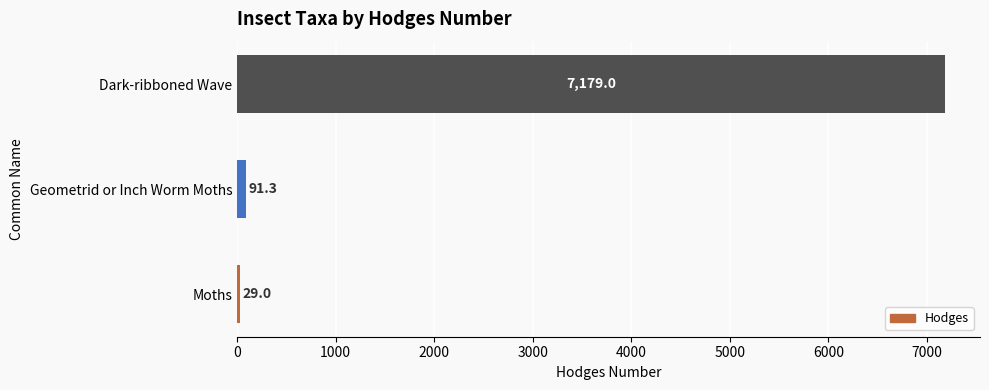

Reading bottom to top, what are all the values shown in this chart?

29.0	91.3	7179.0